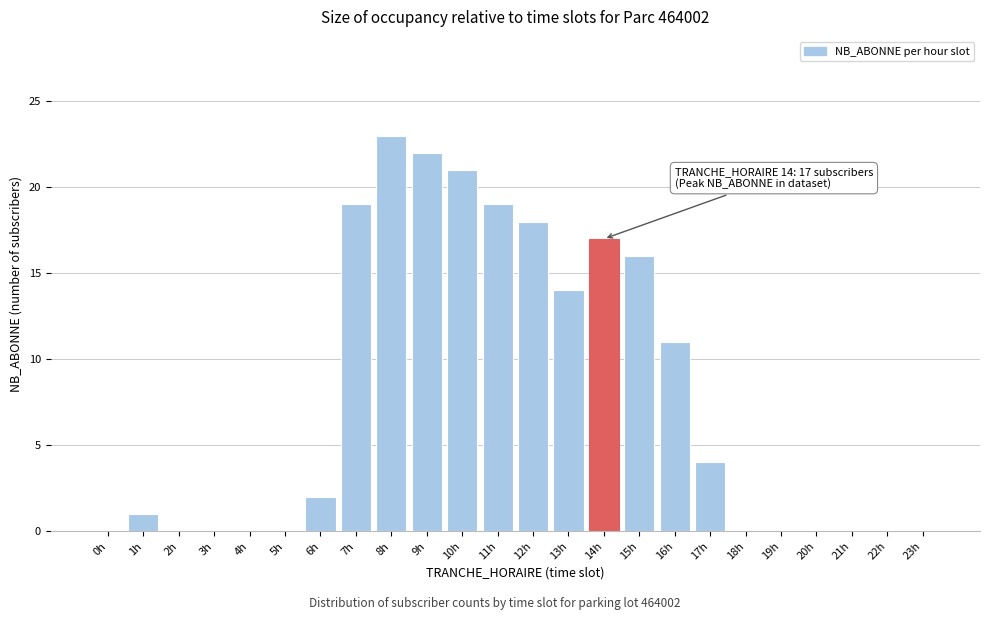

Reading left to right, transcribe all the data shown in this chart.

0h=0	1h=1	2h=0	3h=0	4h=0	5h=0	6h=2	7h=19	8h=23	9h=22	10h=21	11h=19	12h=18	13h=14	14h=17	15h=16	16h=11	17h=4	18h=0	19h=0	20h=0	21h=0	22h=0	23h=0